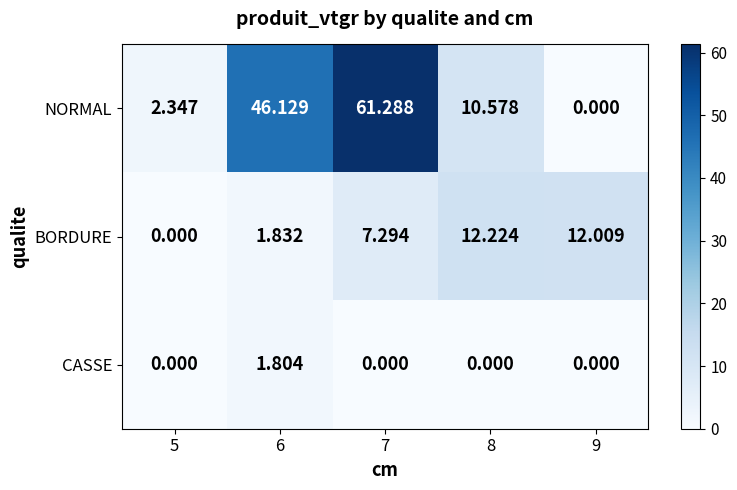

Is the value of NORMAL at 7 greater than the value of BORDURE at 7?

Yes